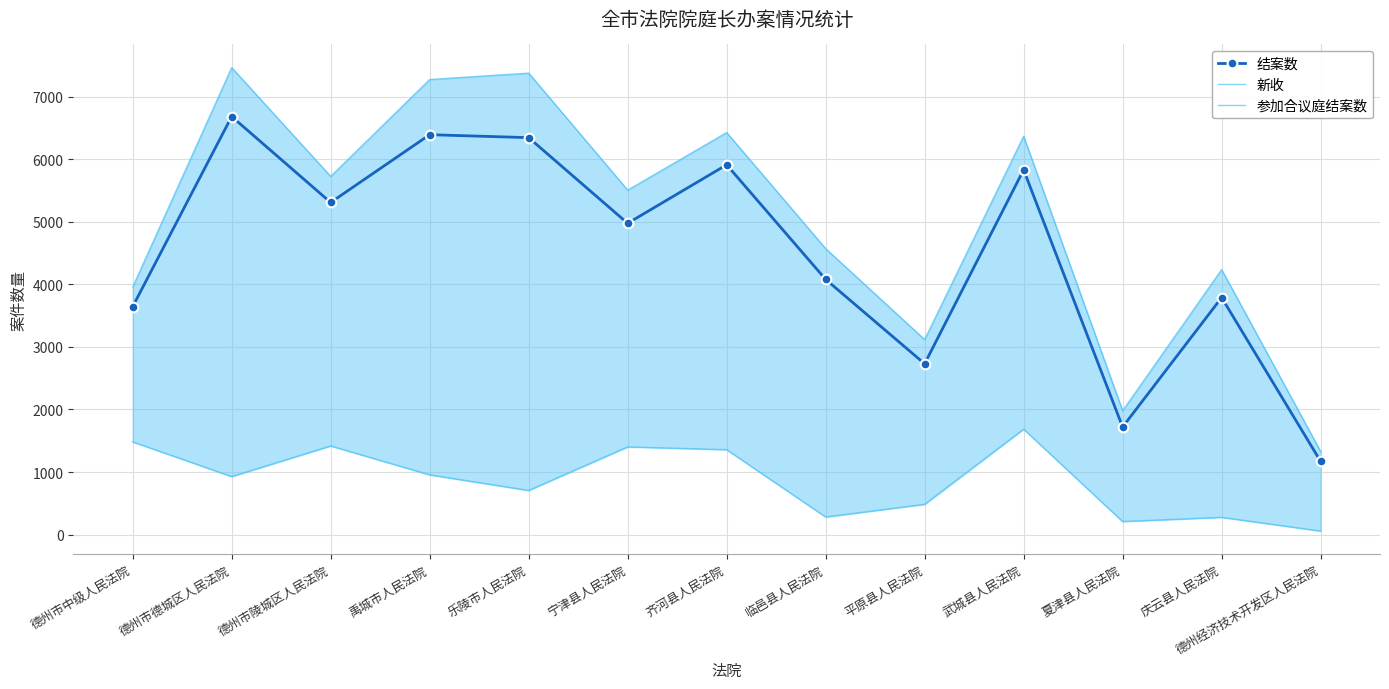

List the series in order of their peak value, highest first.

新收, 结案数, 参加合议庭结案数